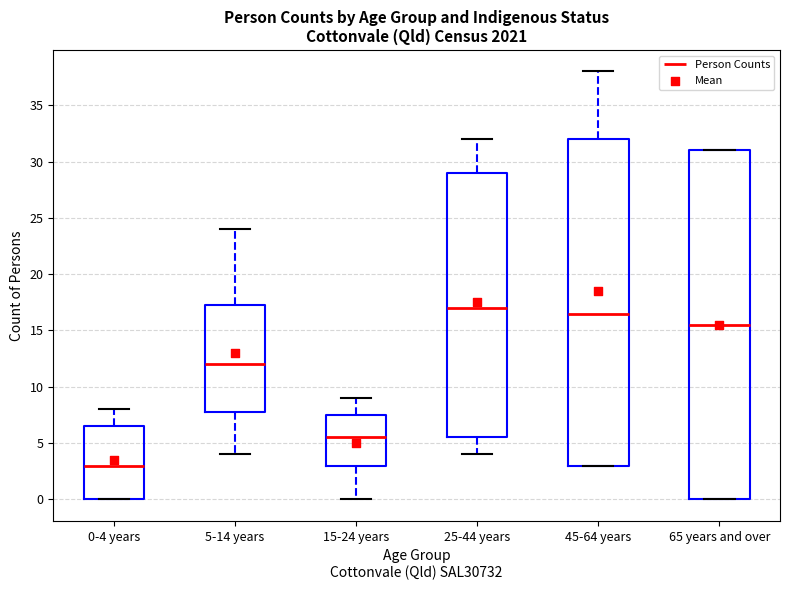

Comparing the boxes themselves (not the whiskers), which one is the tallest?

65 years and over